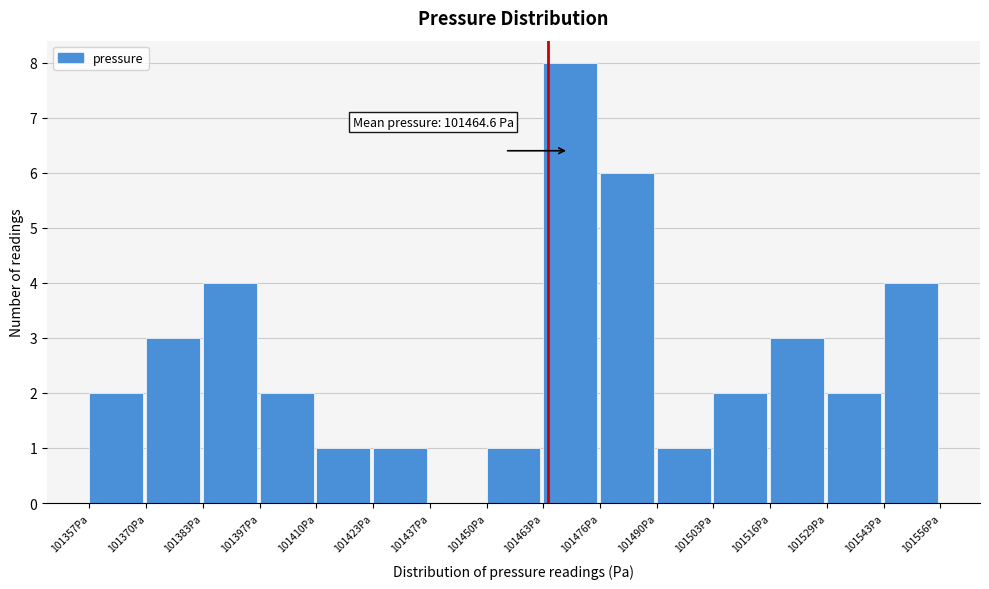

Which range on the x-axis has the tallest bar?

101464 to 101476